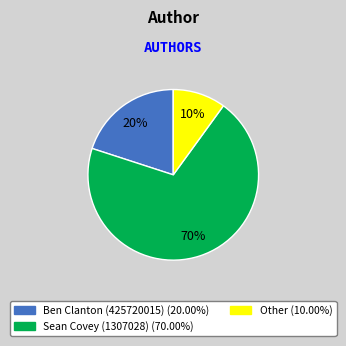

Combined, do Sean Covey (1307028) and Other account for over 50%?

Yes